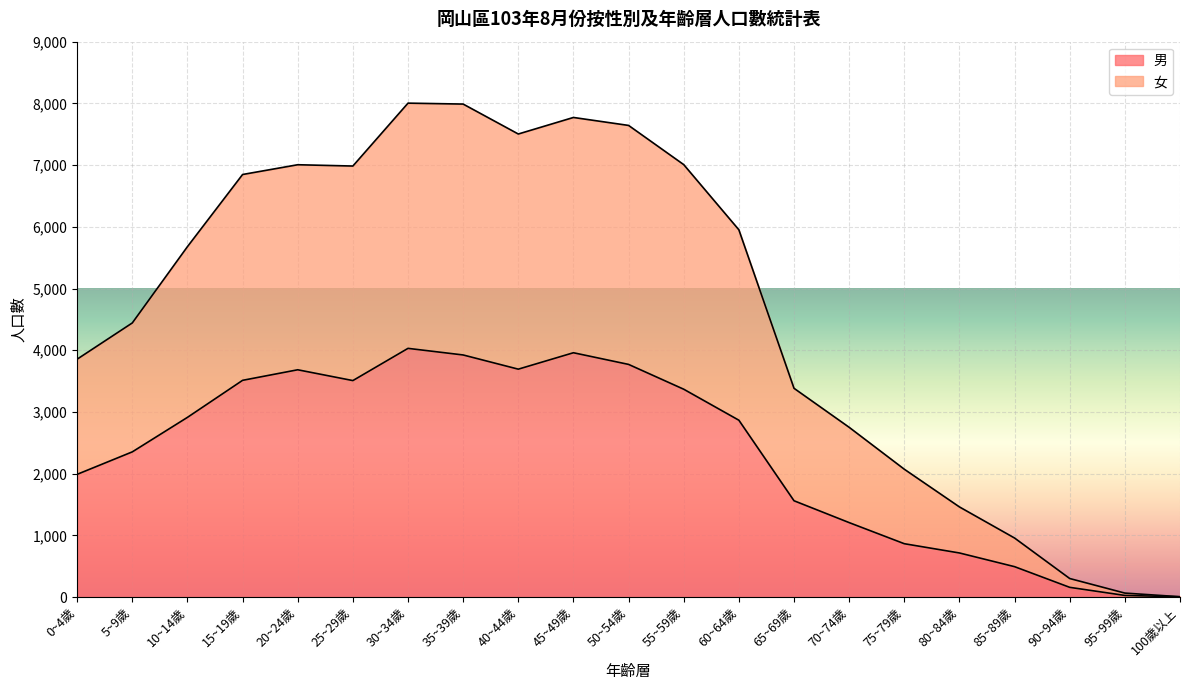

What are all the series names shown in the legend?

男, 女